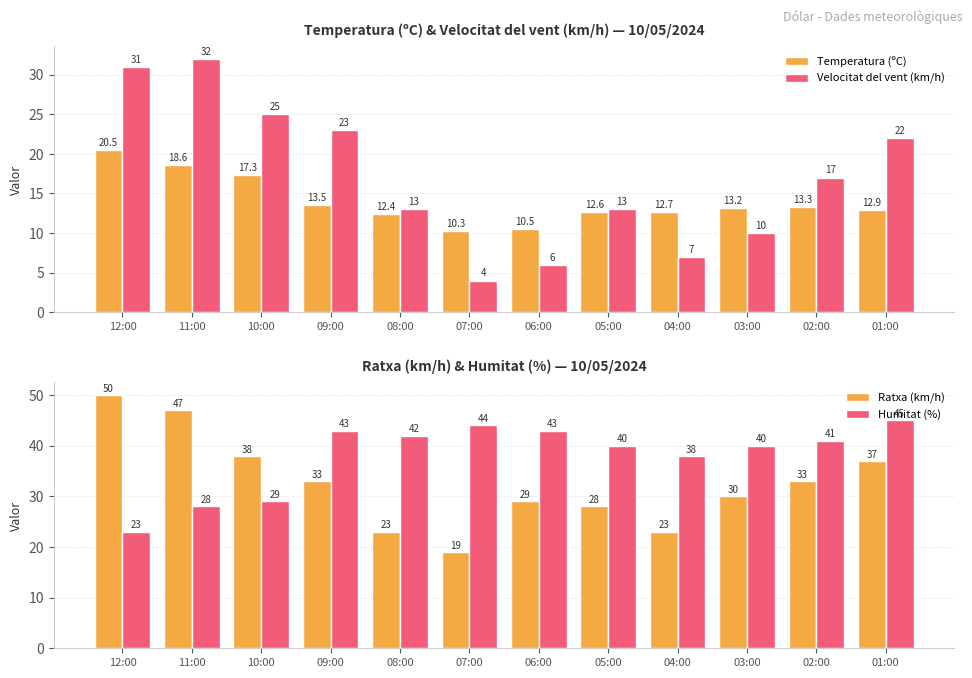

What are all the series names shown in the legend?

Temperatura (ºC), Velocitat del vent (km/h), Ratxa (km/h), Humitat (%)